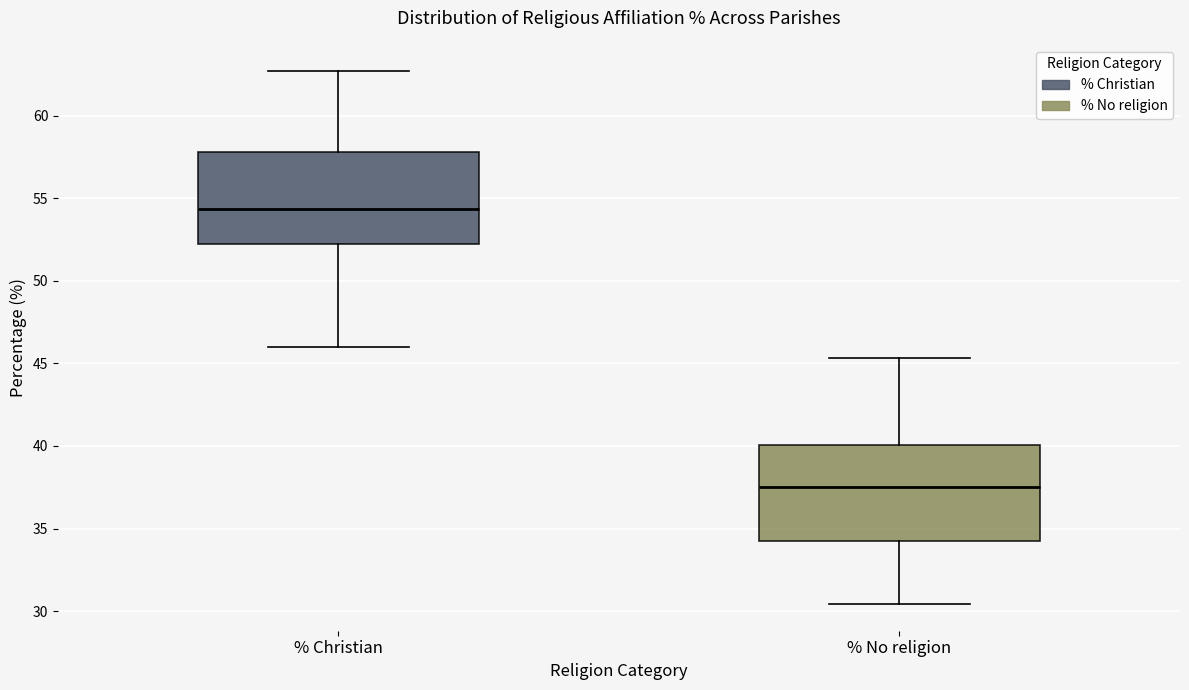

Reading left to right, read every box against the y-axis: the position of its median line, the range the box covers, and the ends of its whiskers. The values are not printed on the chart, so give them approximately, as read against the axis.

% Christian: median 54.5, box 52.0 to 58.0, whiskers 46.0 to 62.5
% No religion: median 37.5, box 34.5 to 40.0, whiskers 30.5 to 45.5